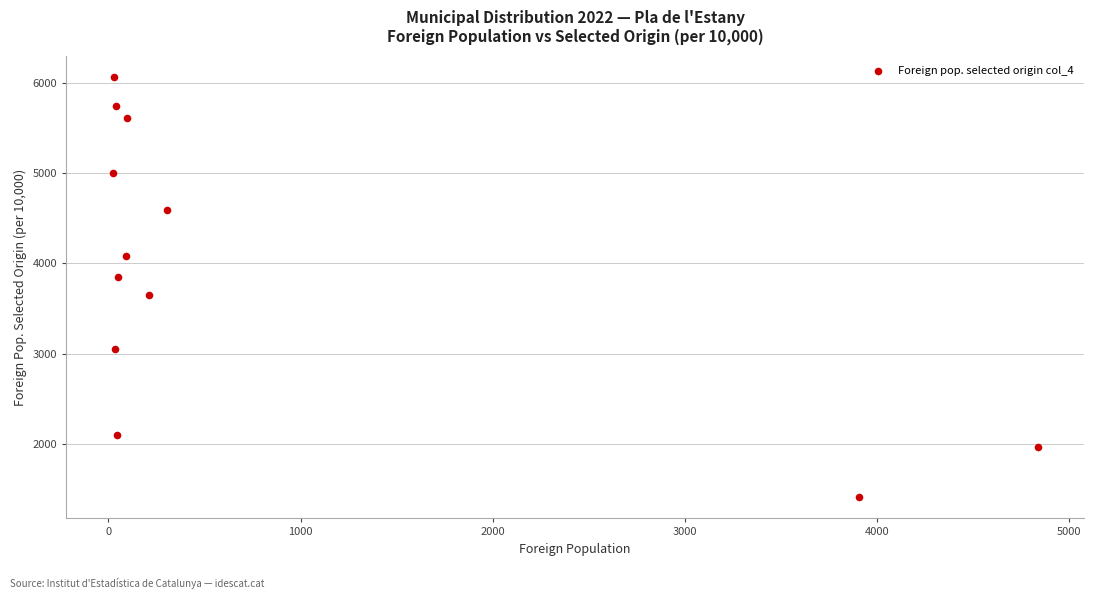

What is the range of X values (max minus min)?

4816